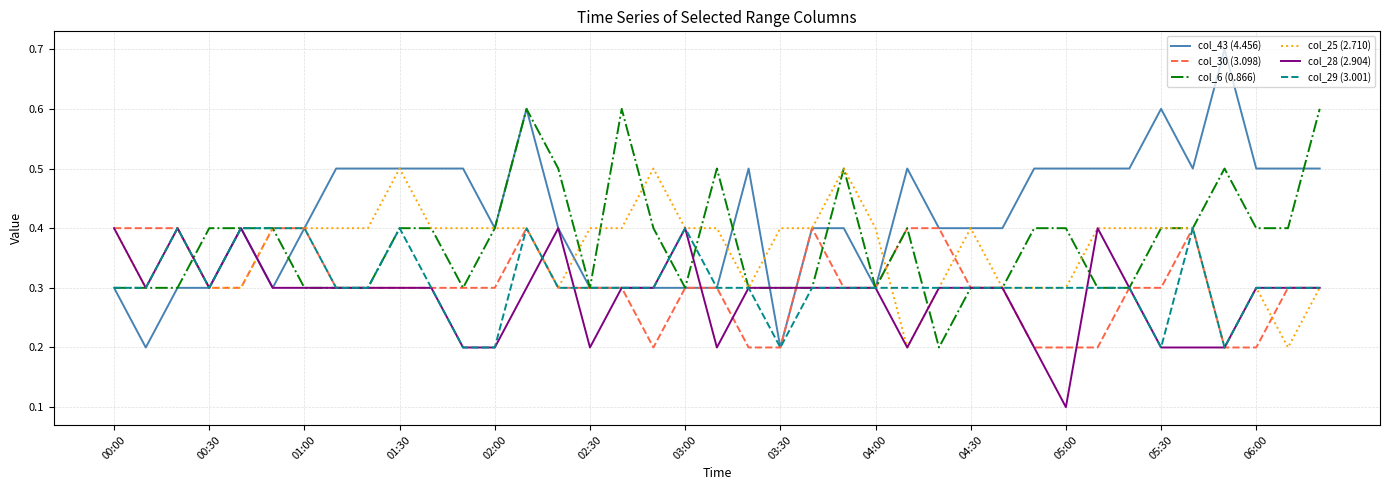

Which series has the widest spread of values?

col_43 (4.456)